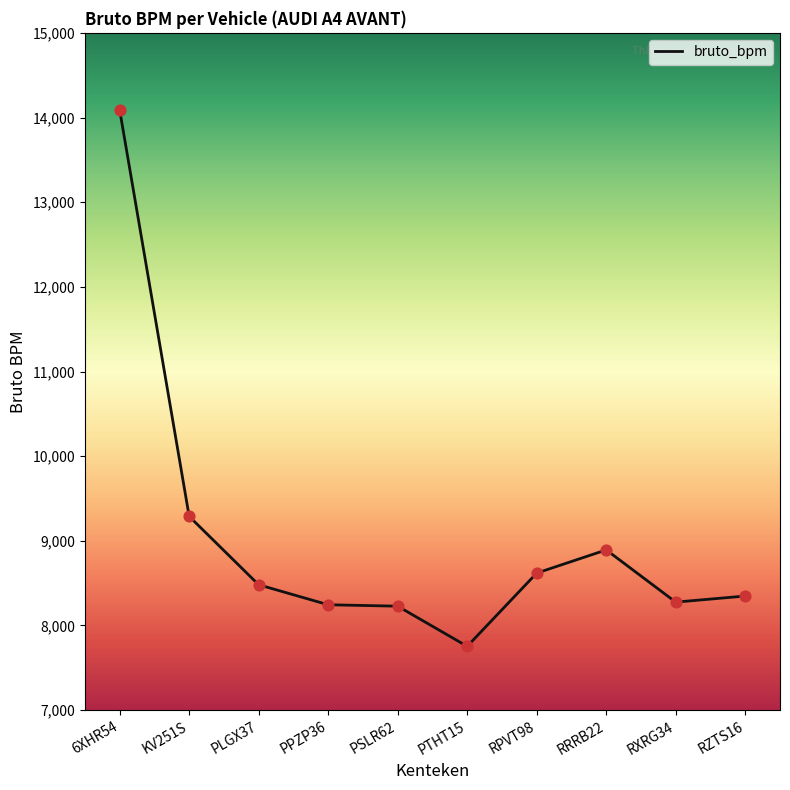

Between 6XHR54 and PLGX37, which is larger?

6XHR54